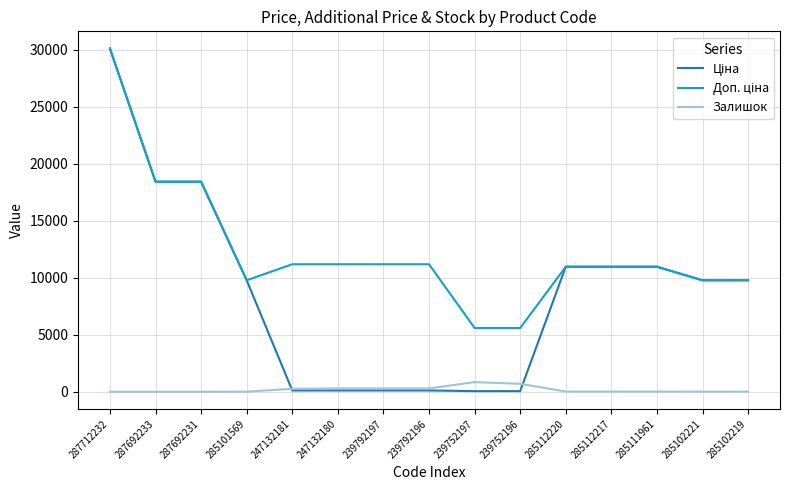

What is the maximum value shown in the chart?

30102.8